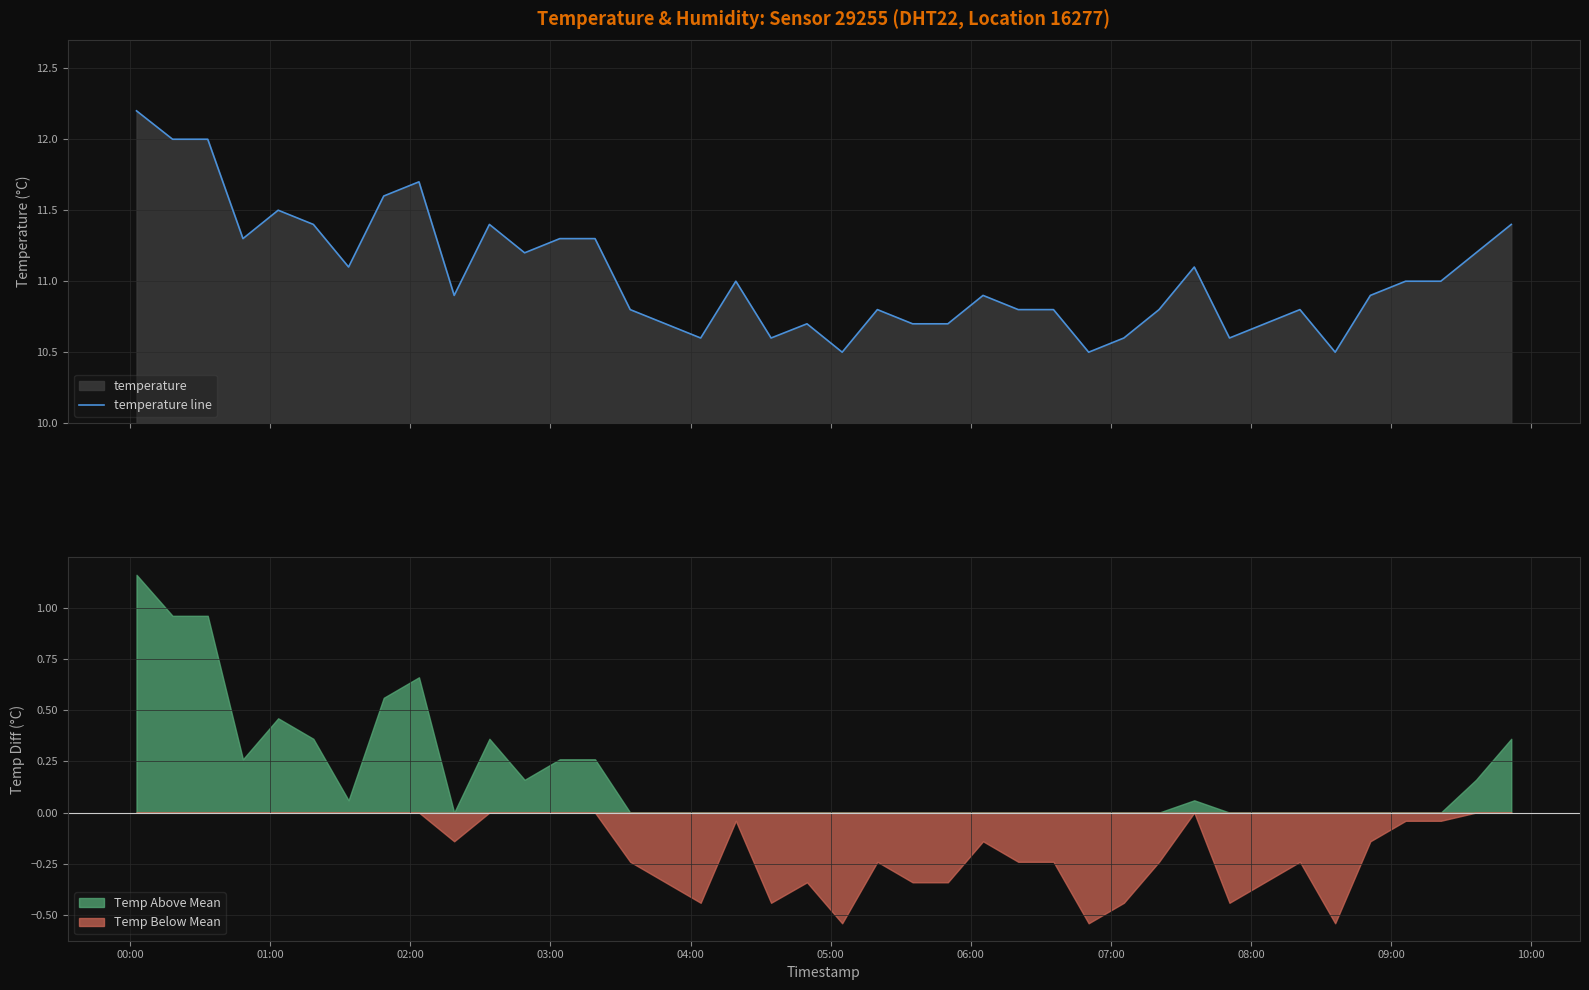

True or false: Temp Below Mean and Temp Above Mean cross at least once.

False